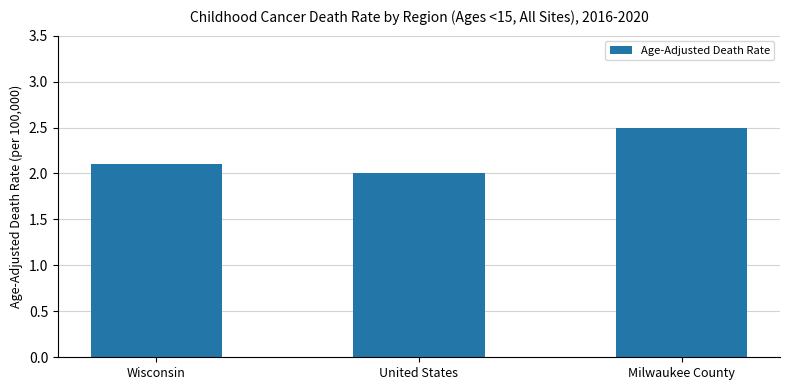

Are the bars horizontal?

No